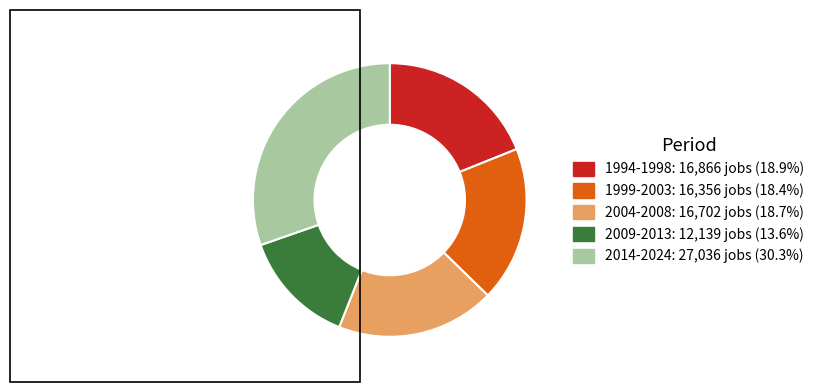

Is the sum of 1999-2003: 16,356 jobs (18.4%) and 2009-2013: 12,139 jobs (13.6%) greater than half?

No